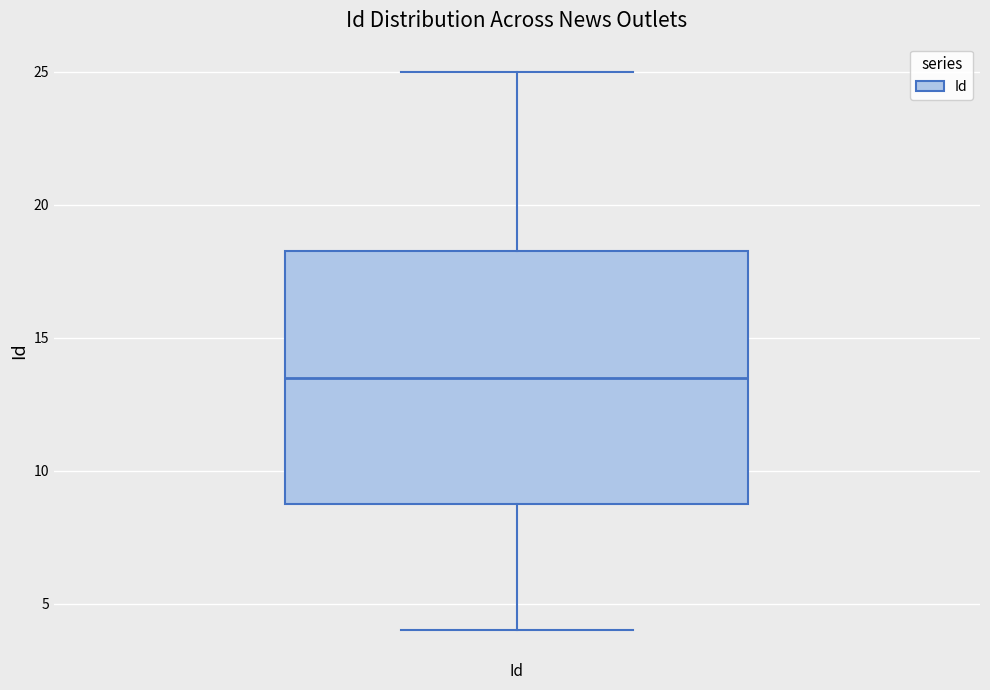

Transcribe this box plot: give where the median line is, the range the box spans, and where the two whiskers end, as read against the y-axis. The values are not printed on the chart, so give them approximately, as read against the axis.

median 13.5, box 9.0 to 18.5, whiskers 4.0 to 25.0